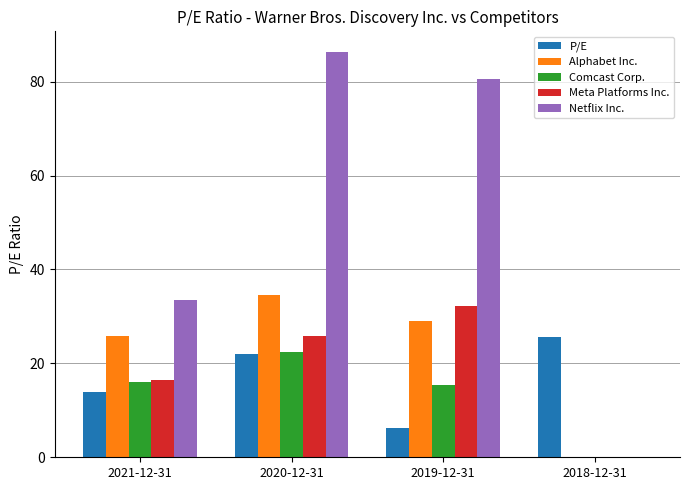

What is the sum of the Comcast Corp. values at 2018-12-31 and 2021-12-31?

16.0